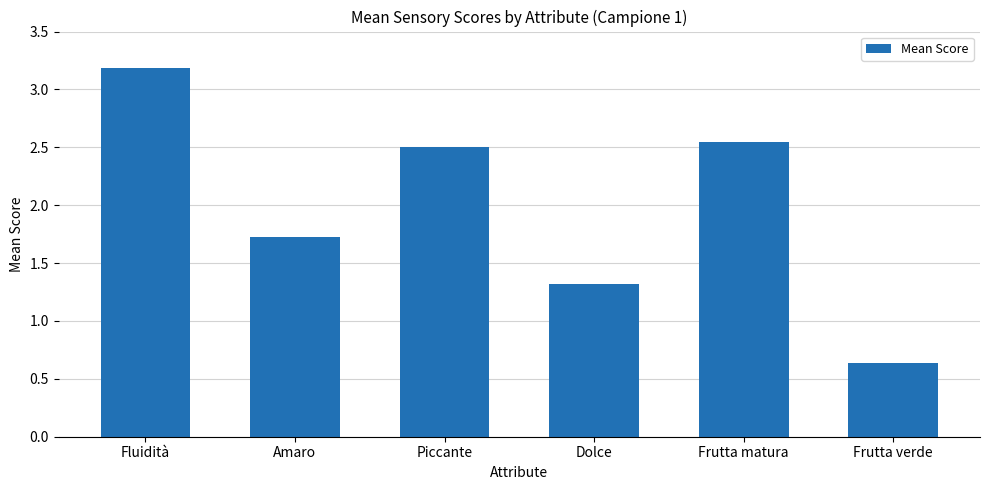

What is the difference between the values at Piccante and Dolce?

1.2